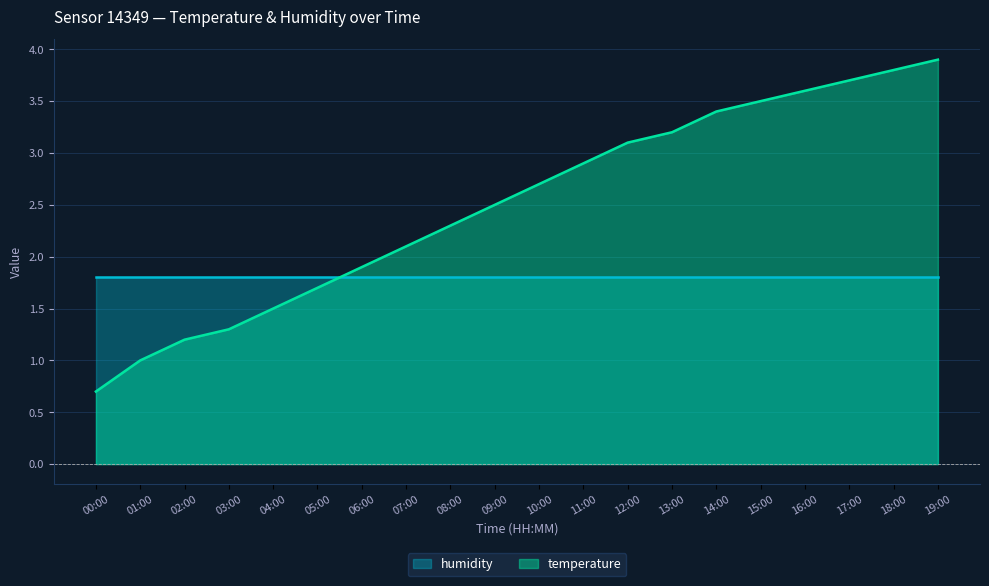

What is the ratio of the value at 12:00 to the value at 01:00?

3.1